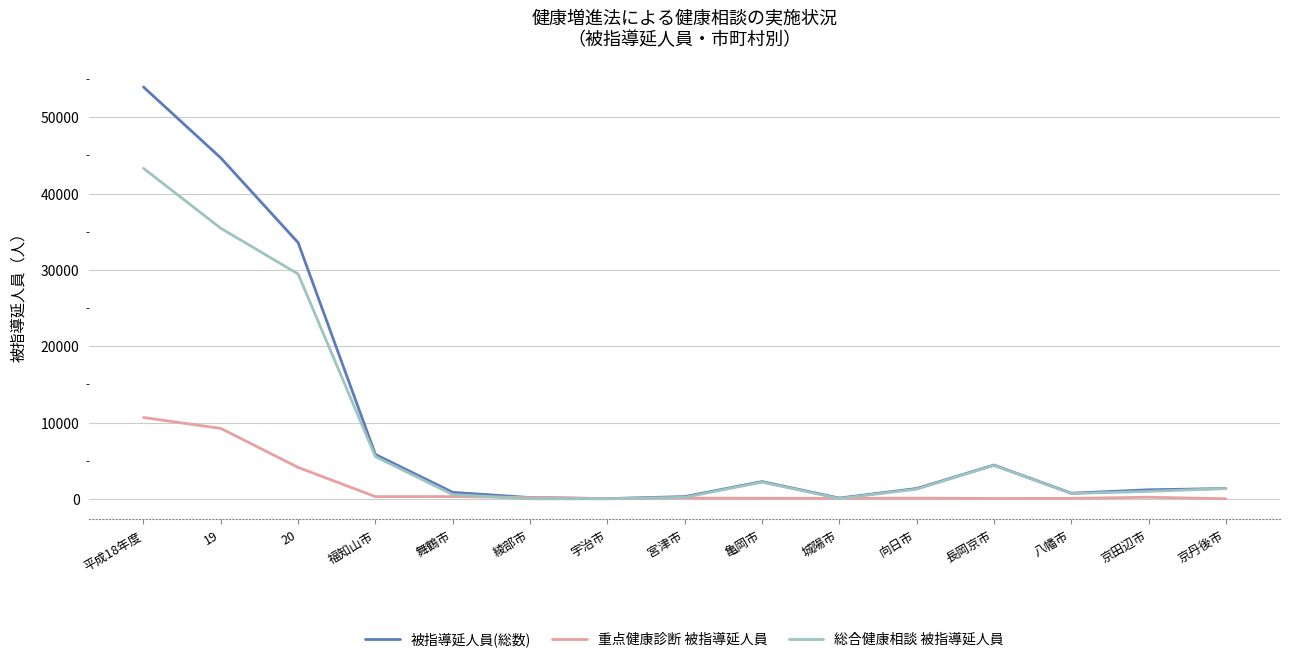

How many categories are shown in the chart?

15